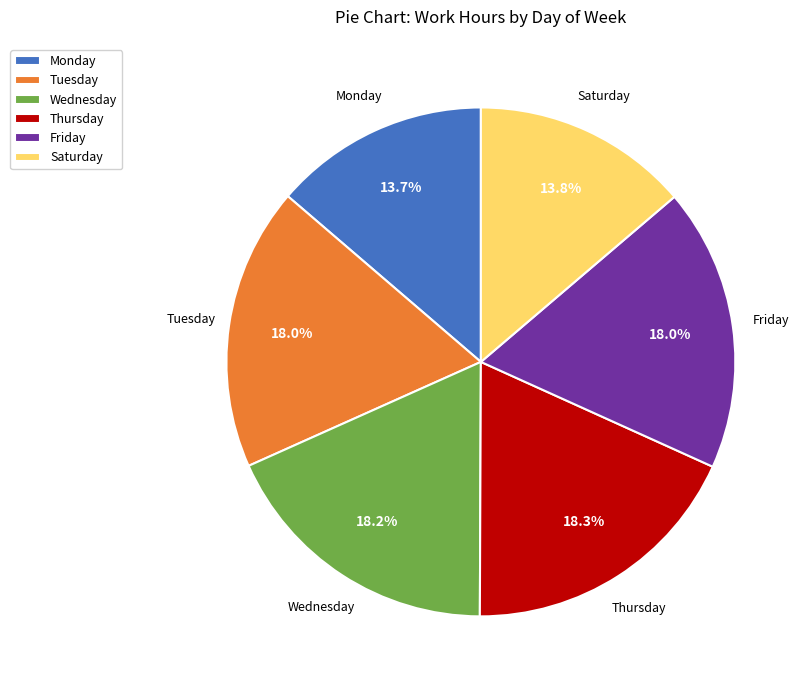

What is the ratio of the value at Tuesday to the value at Friday?

1.0